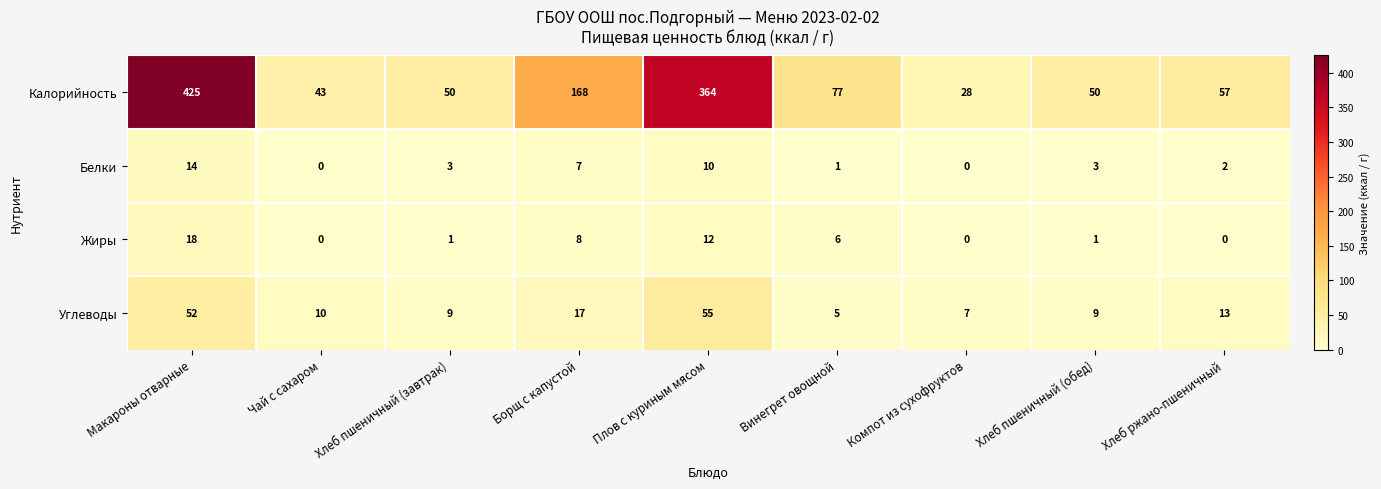

What value does the Калорийность series have at Винегрет овощной, to the nearest 50?

100